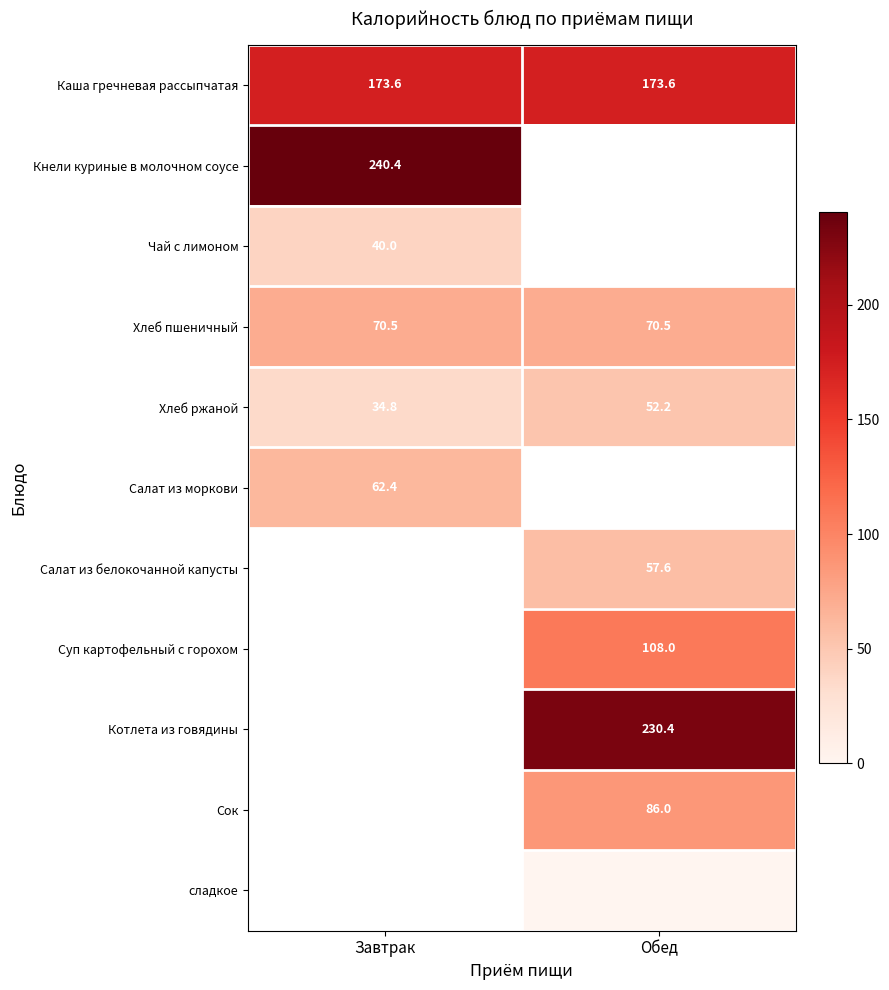

How many distinct data groups are displayed?

11